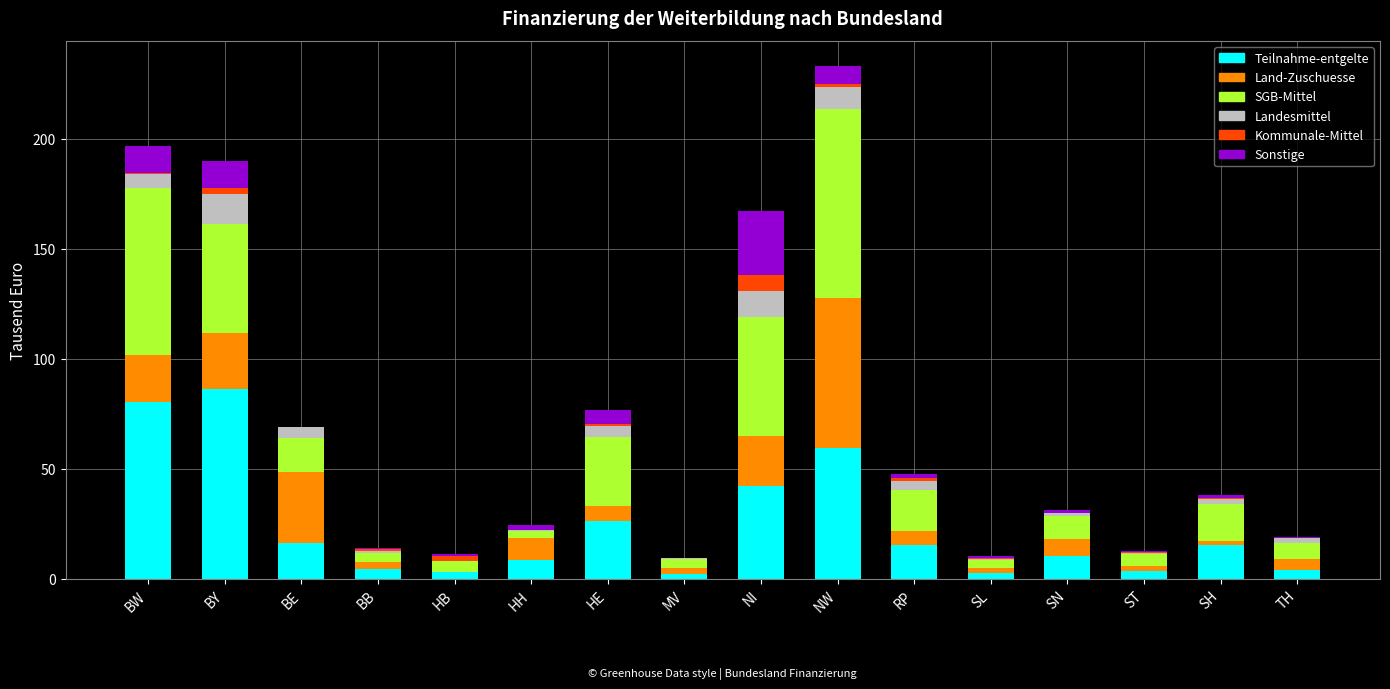

Which category has the highest value in the Teilnahme-entgelte series?

BY